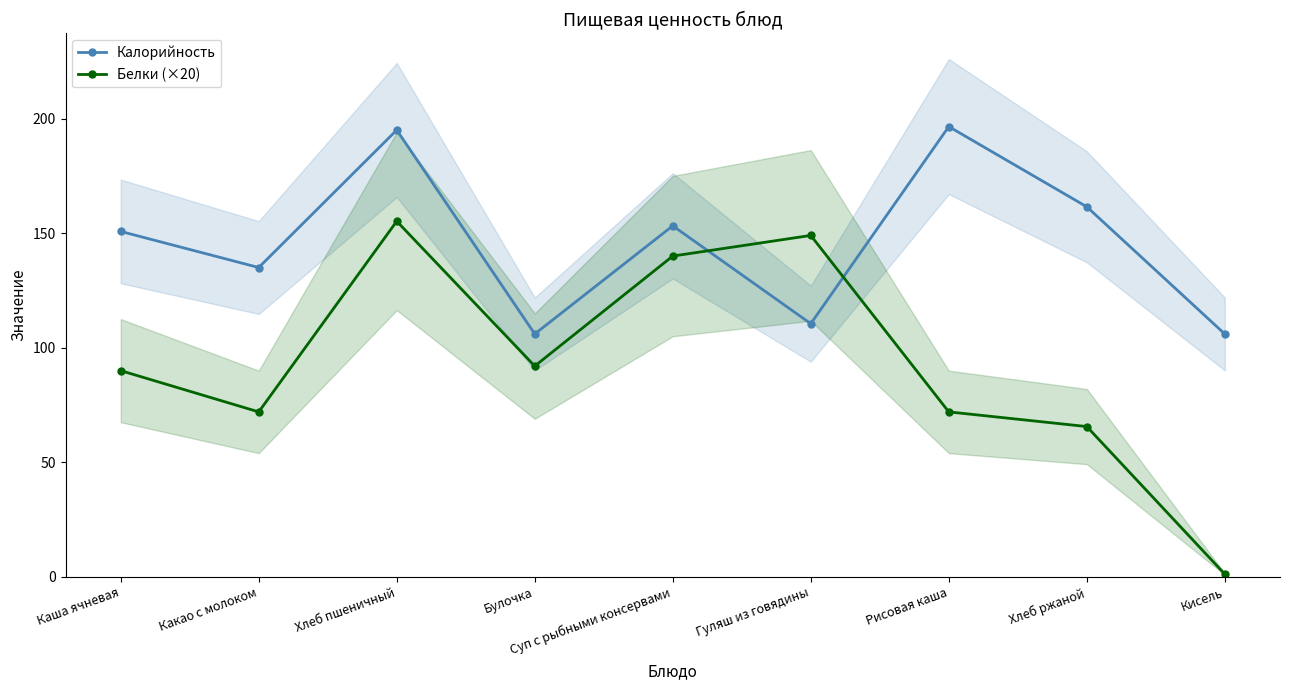

The Белки (×20) series shows 89.5 at Хлеб ржаной. True or false?

False